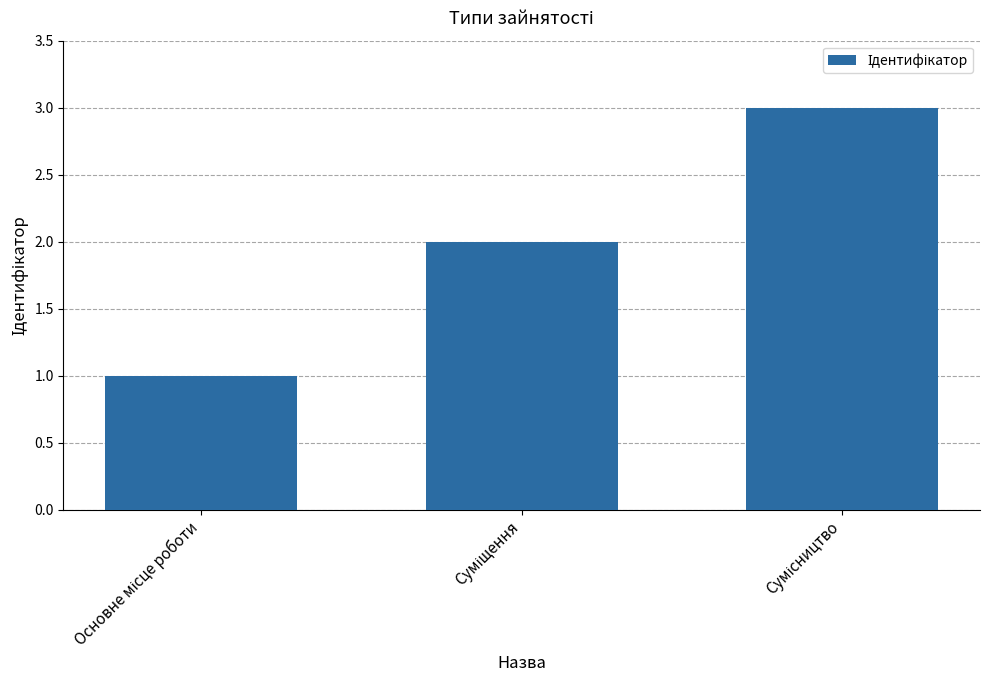

What is the maximum value shown in the chart?

3